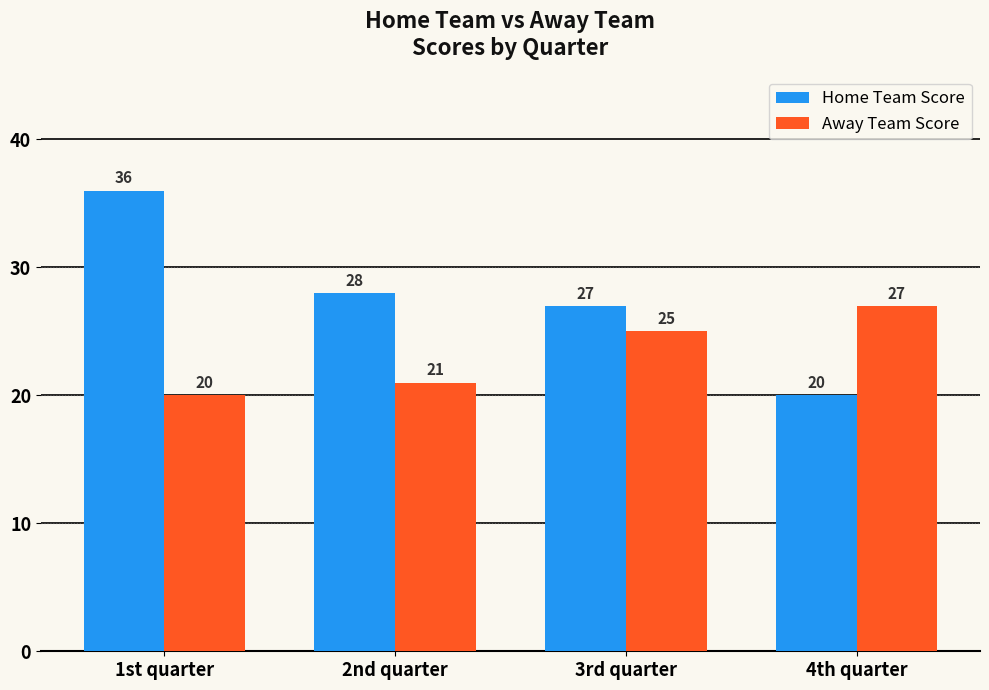

What is the difference between the Home Team Score values at 2nd quarter and 1st quarter?

8